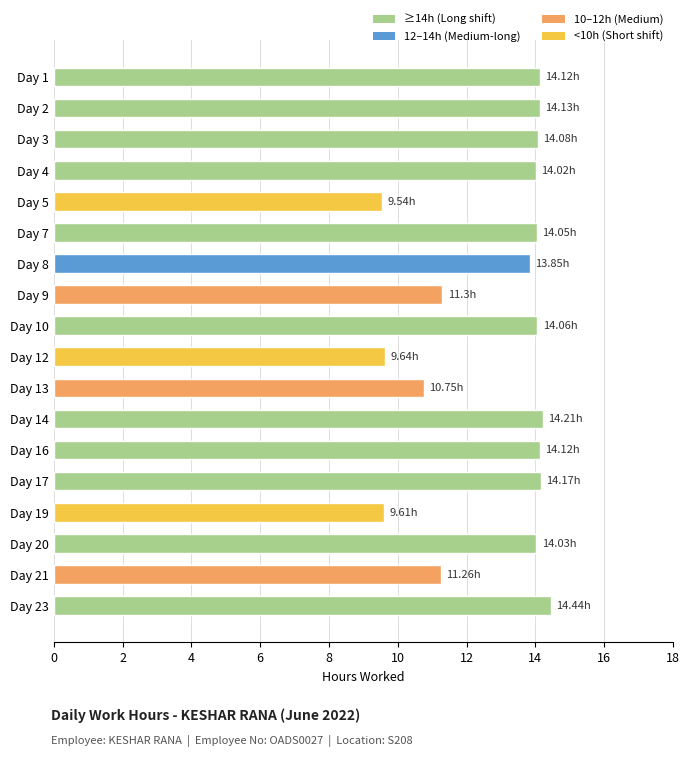

Is it true that the value at Day 16 is 5.9?

False